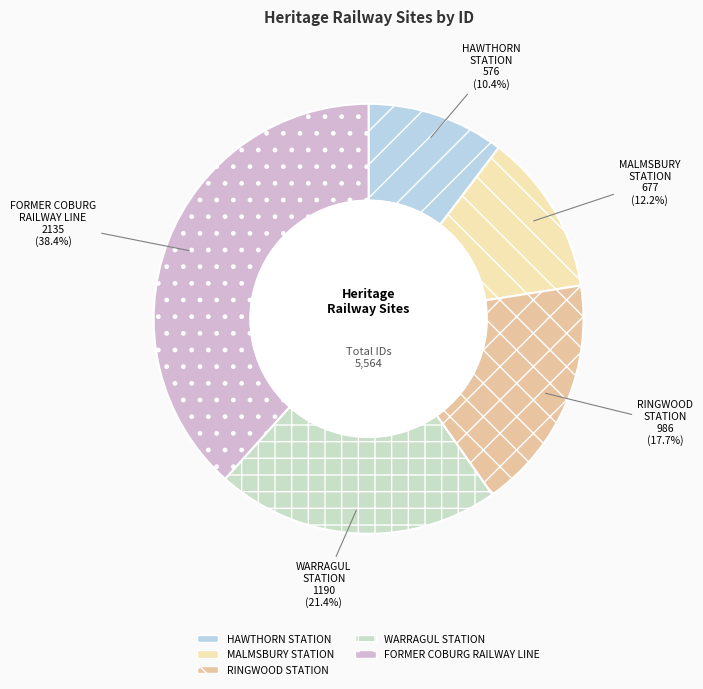

To the nearest percent, what is the average slice percentage?

20%